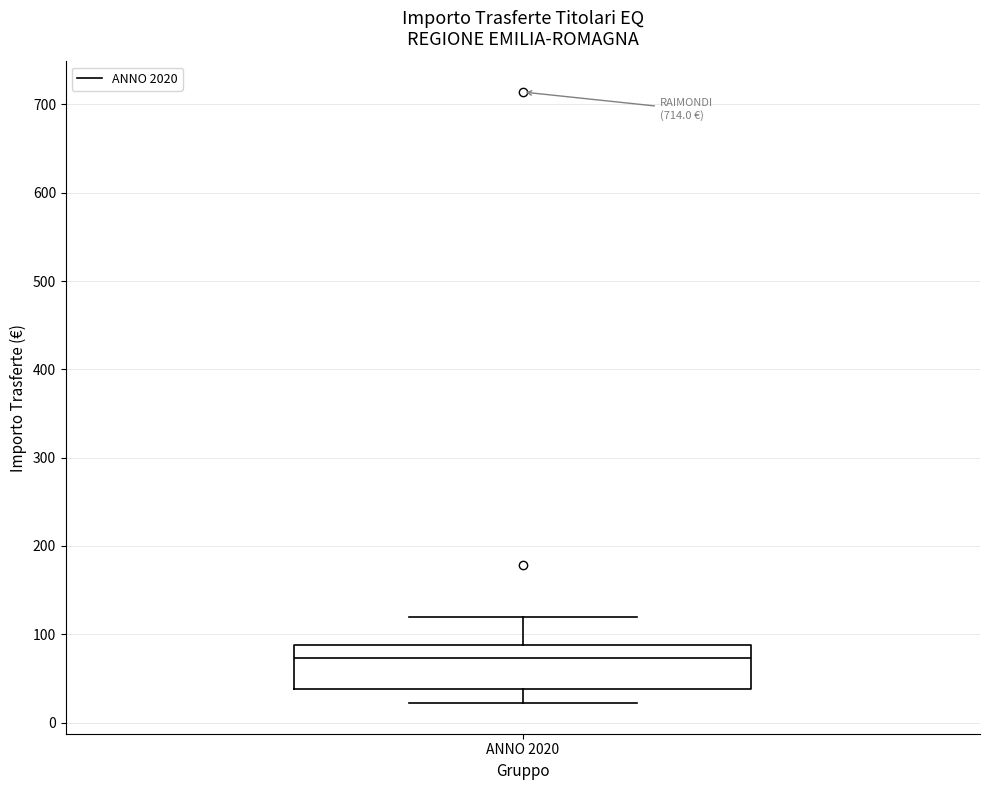

Transcribe this box plot: give where the median line is, the range the box spans, and where the two whiskers end, as read against the y-axis. The values are not printed on the chart, so give them approximately, as read against the axis.

median 70, box 40 to 90, whiskers 20 to 120